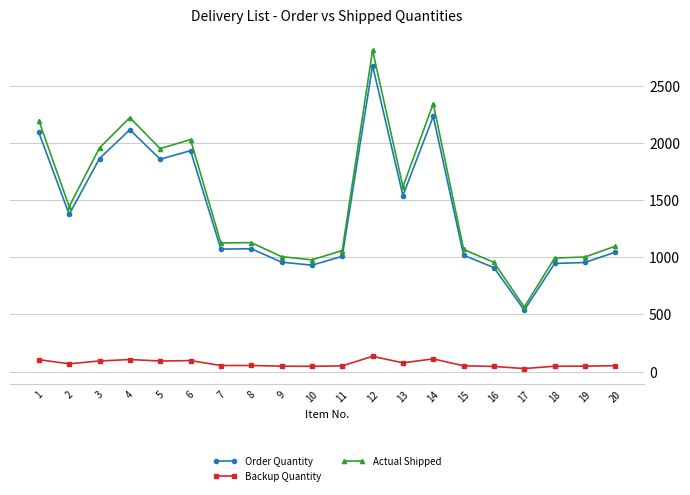

True or false: Order Quantity and Backup Quantity cross at least once.

False